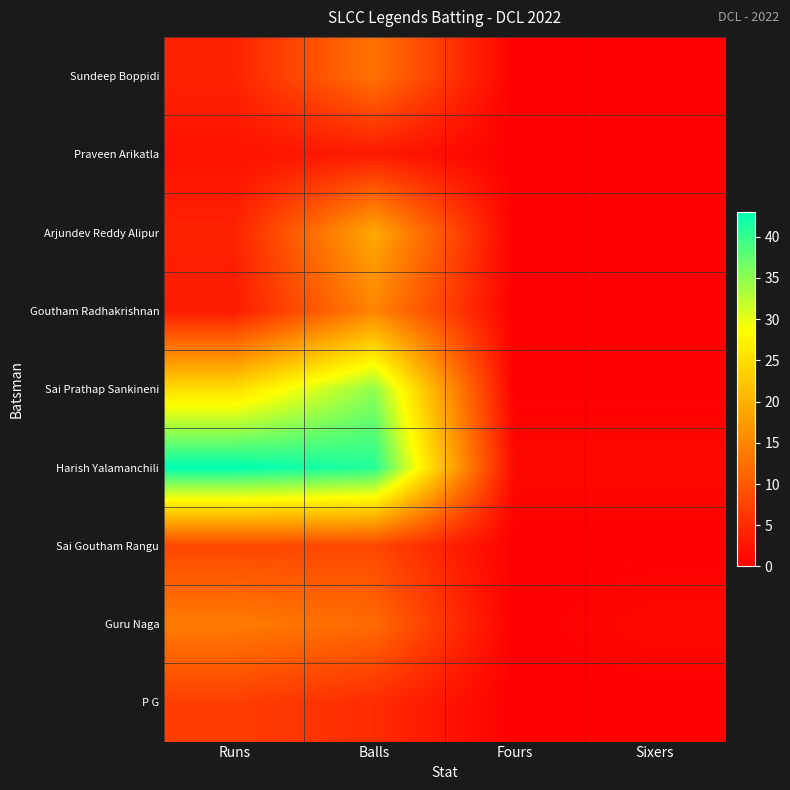

List the series in order of their peak value, highest first.

Harish Yalamanchili, Sai Prathap Sankineni, Arjundev Reddy Alipur, Goutham Radhakrishnan, Guru Naga, Sundeep Boppidi, Sai Goutham Rangu, P G, Praveen Arikatla